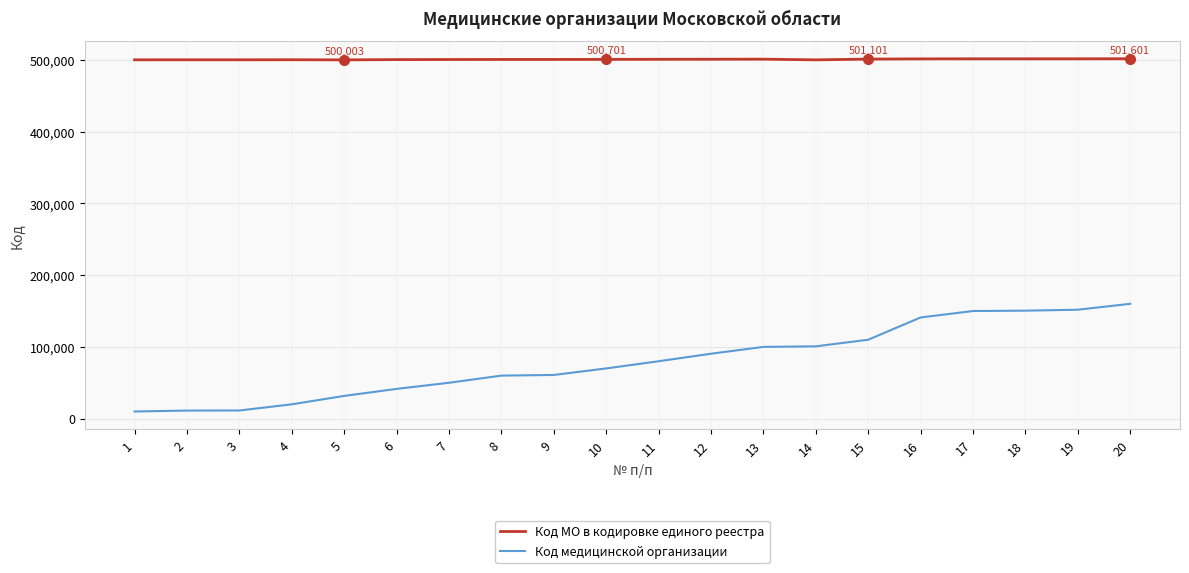

What is the sum of all Код медицинской организации values?

1603420